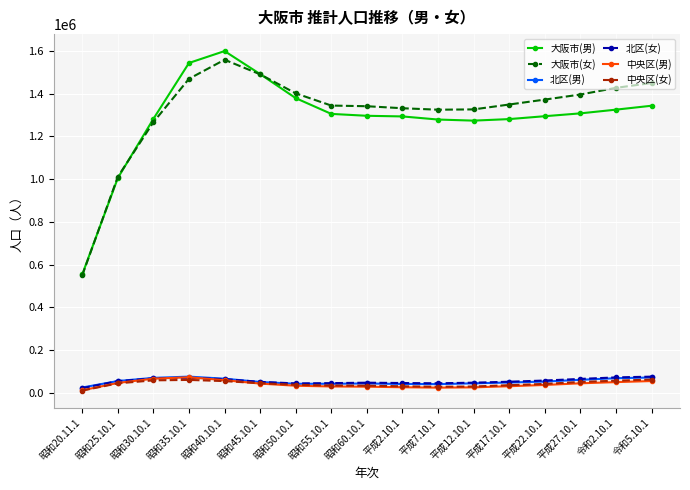

Which series has the widest spread of values?

大阪市(男)